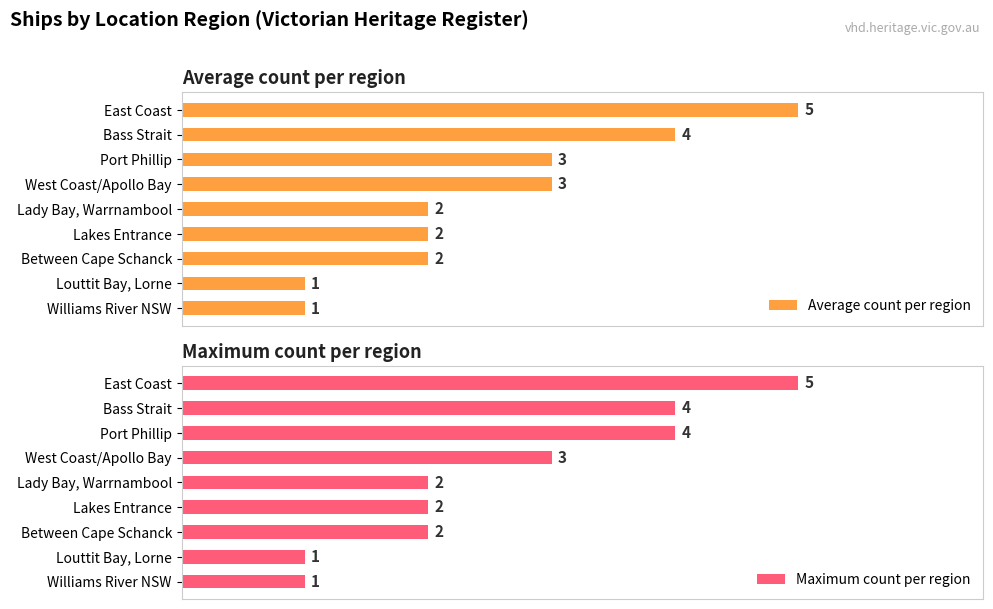

What is the maximum value shown in the chart?

5